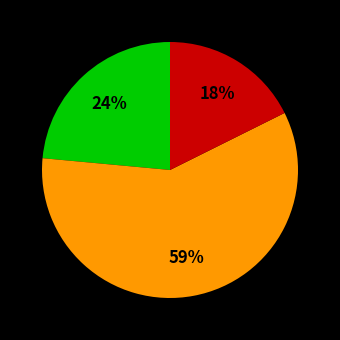

Is there a majority slice in this chart?

Yes